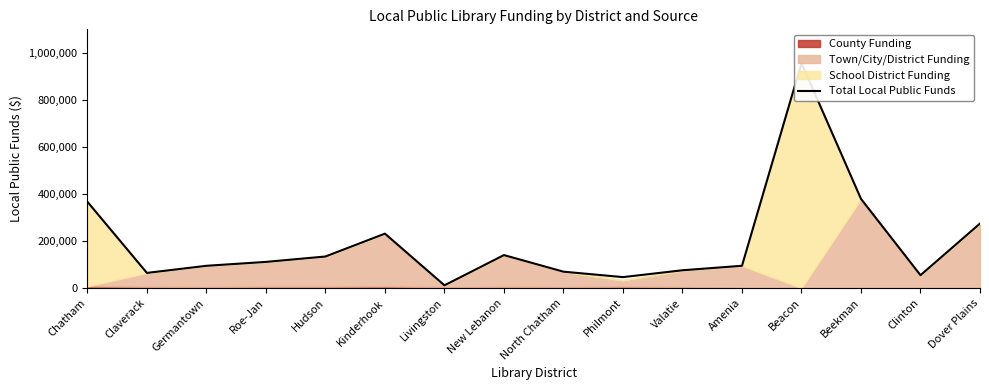

What is the minimum value shown in the chart?

11751